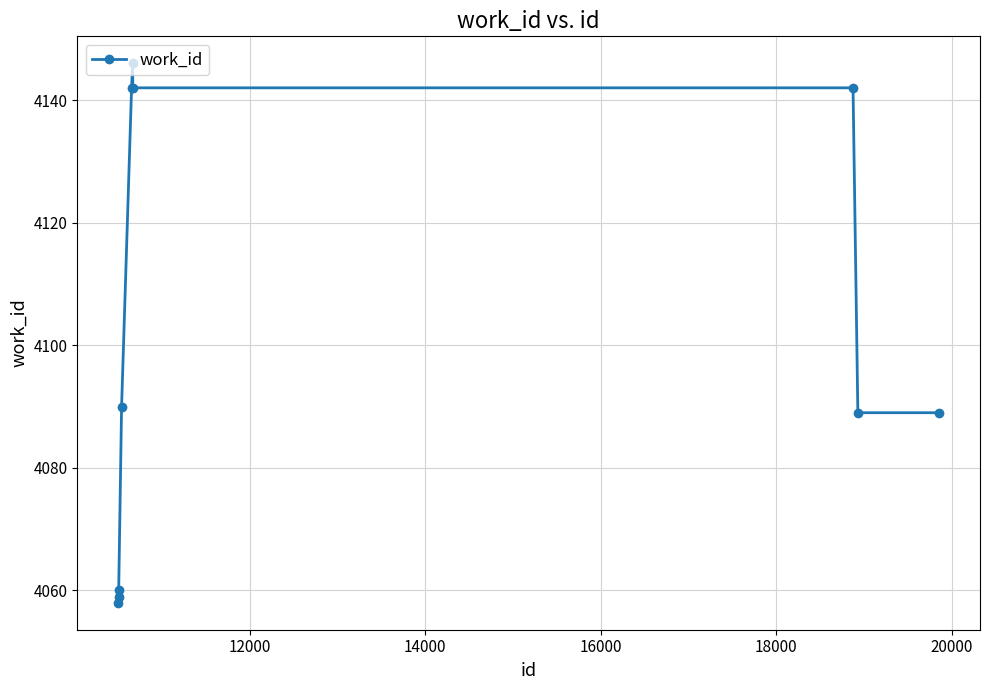

What is the value of the 7th point from the left?

4142